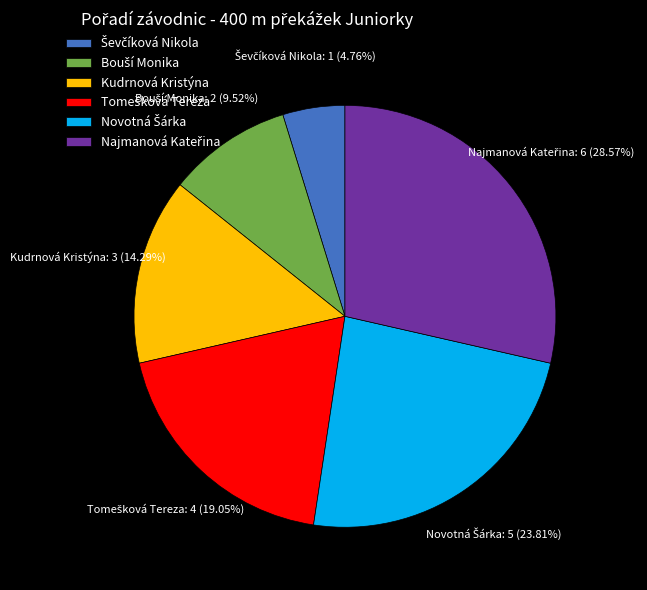

To the nearest percent, what is the difference between the largest and smallest slice percentages?

24%